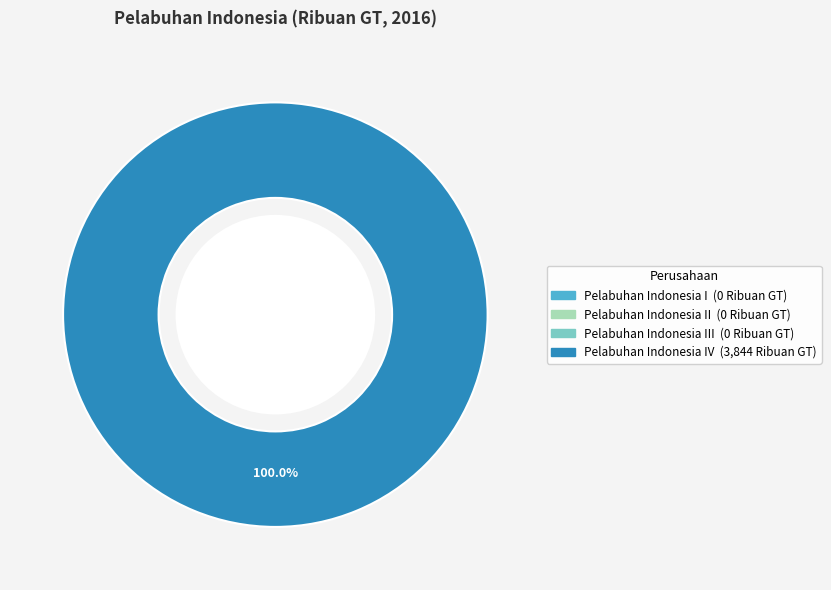

Which slice is the smallest?

PT. (Persero) Pelabuhan Indonesia I